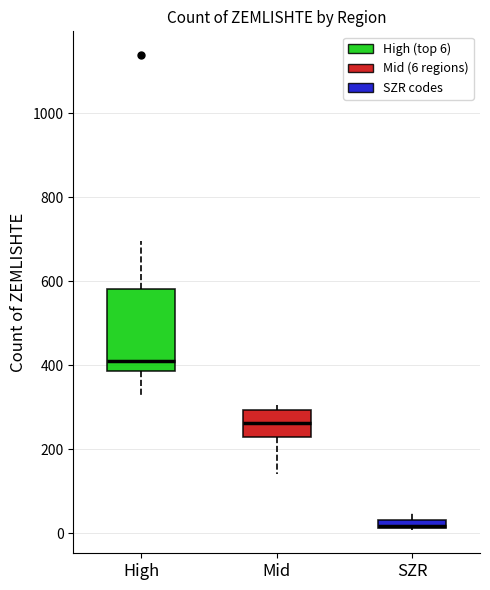

Where is the lower edge of the box for SZR on the y-axis? The values are not printed on the chart, so give them approximately, as read against the axis.

20